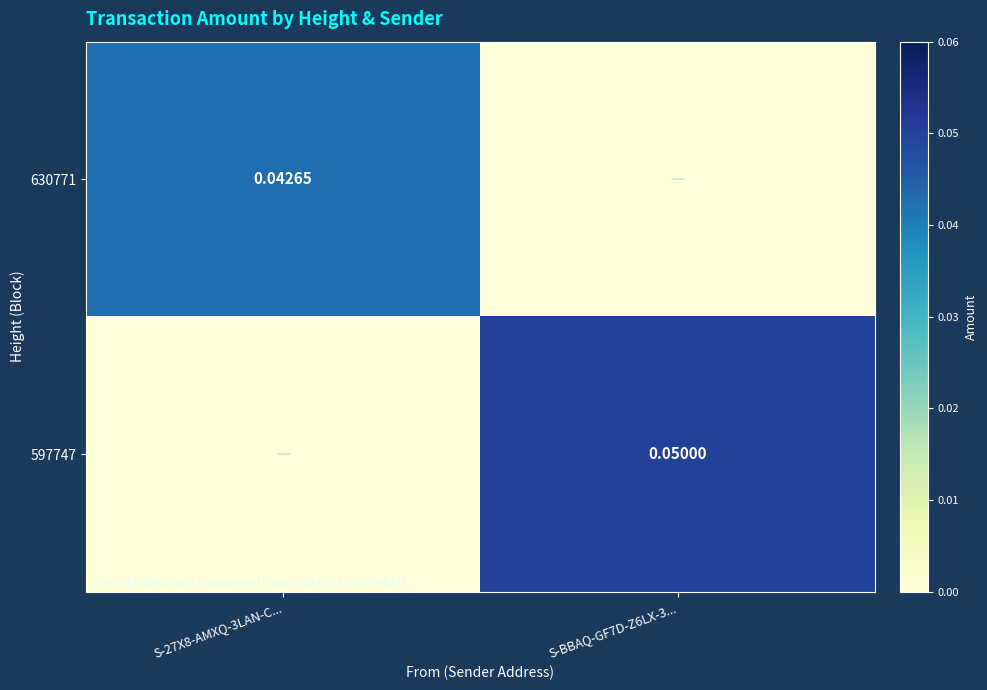

List the series in order of their overall mean, highest first.

597747, 630771